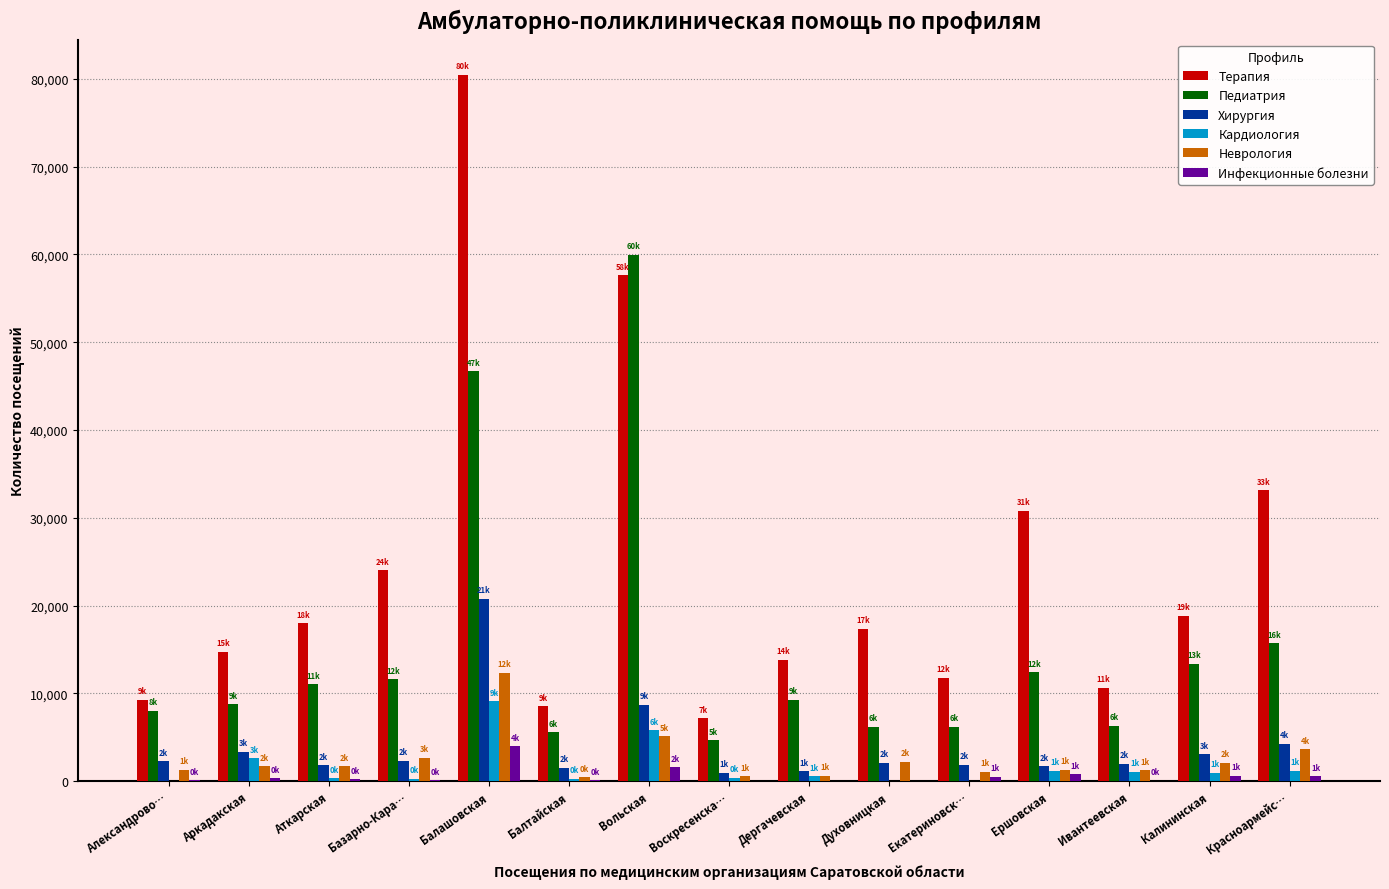

At which label is Педиатрия closest to 32310?

Балашовская